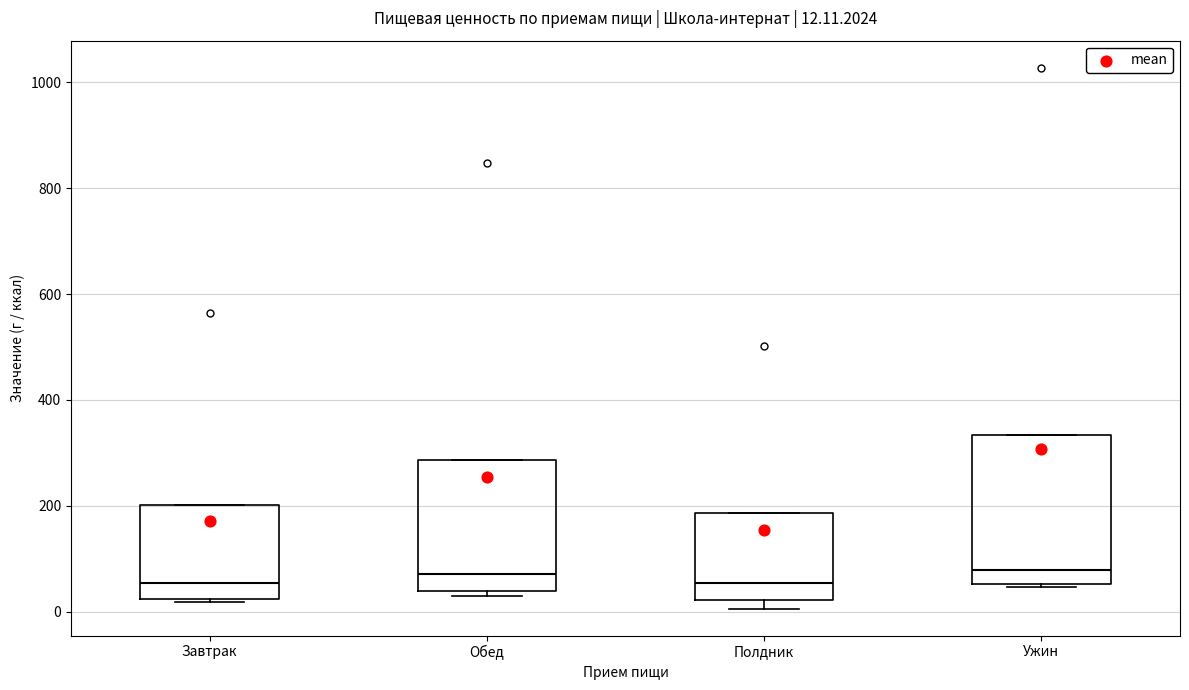

Which box is the tallest, from its lower edge to its upper edge?

Ужин